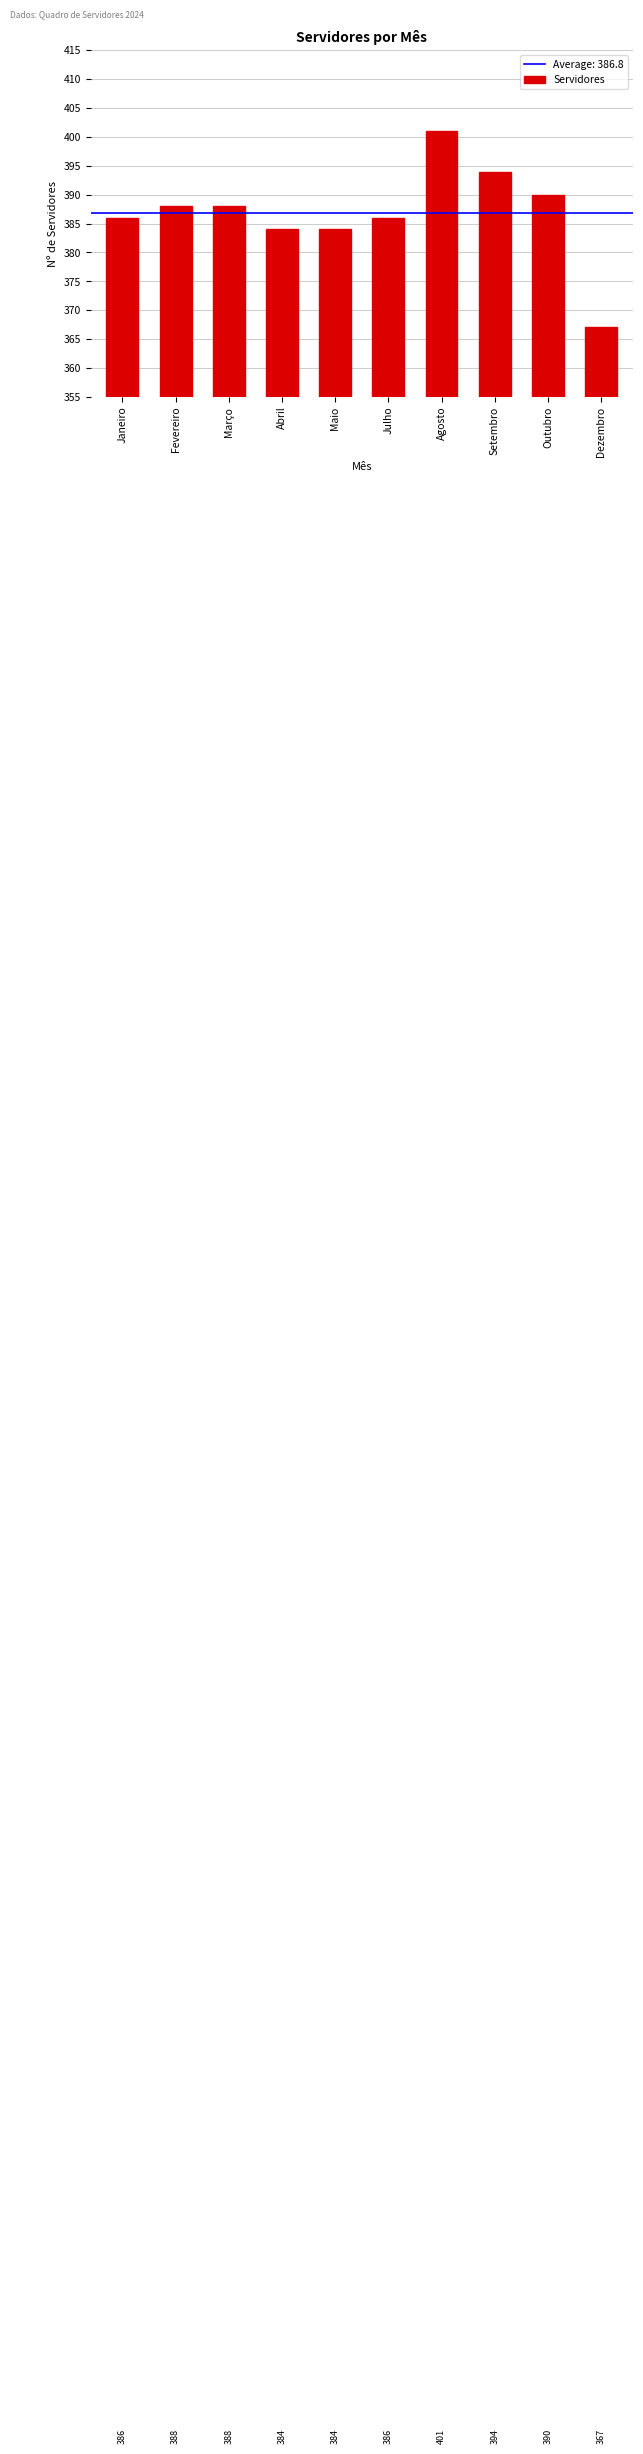

What value does the data have at Outubro, to the nearest 10?

390